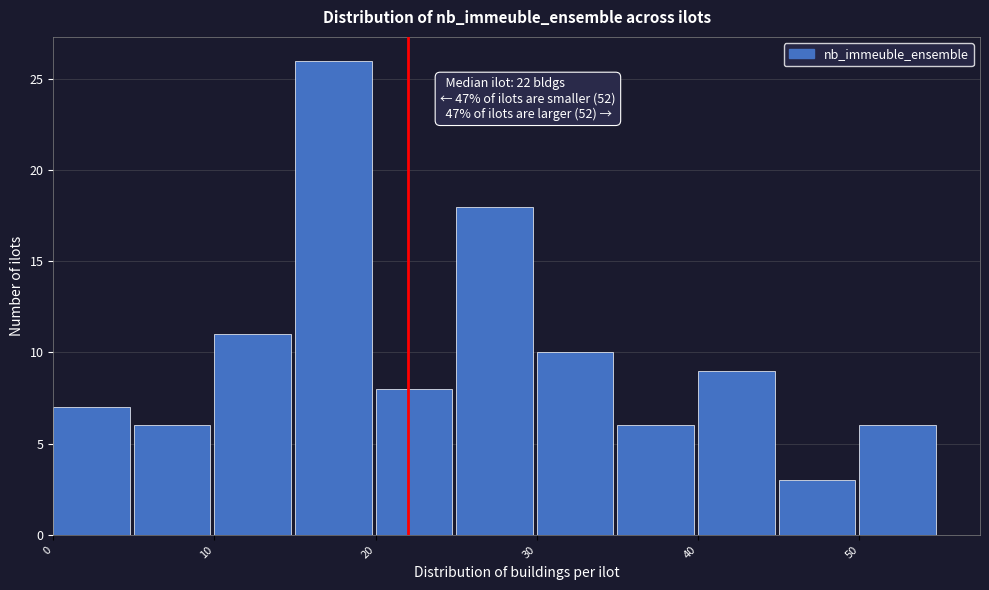

Over which range of the x-axis is the bar tallest?

15 to 20